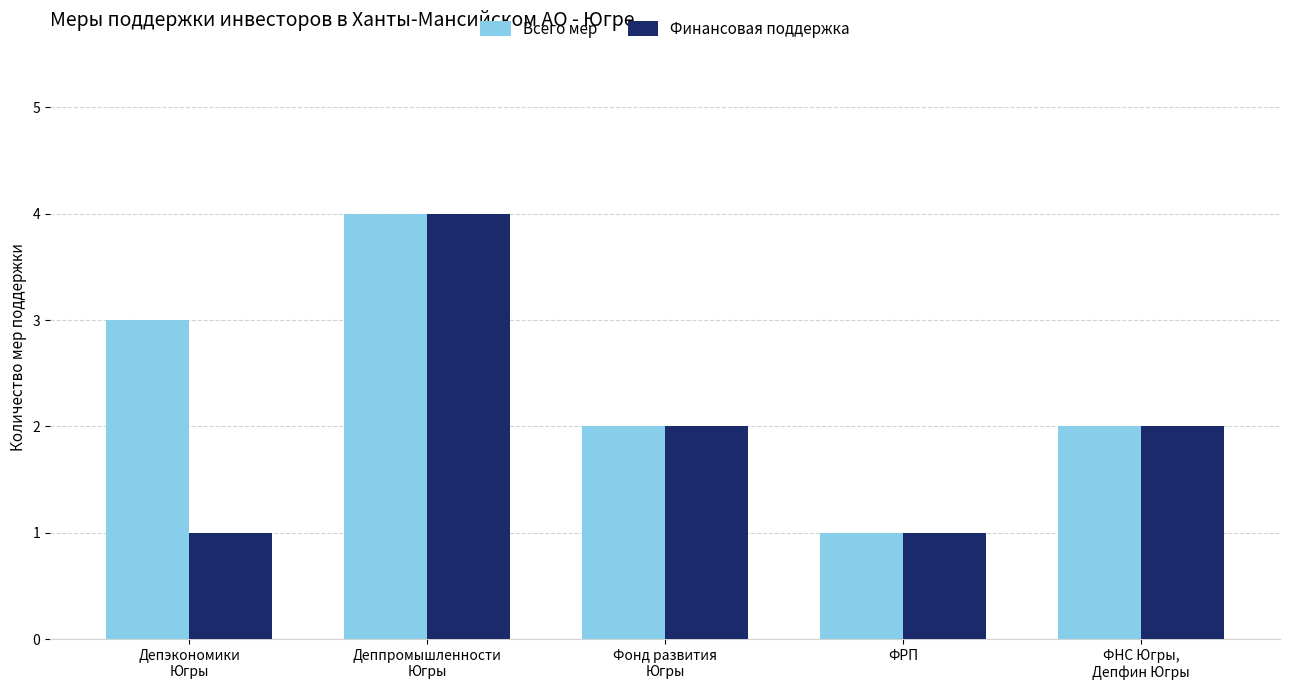

What is the greatest value displayed?

4